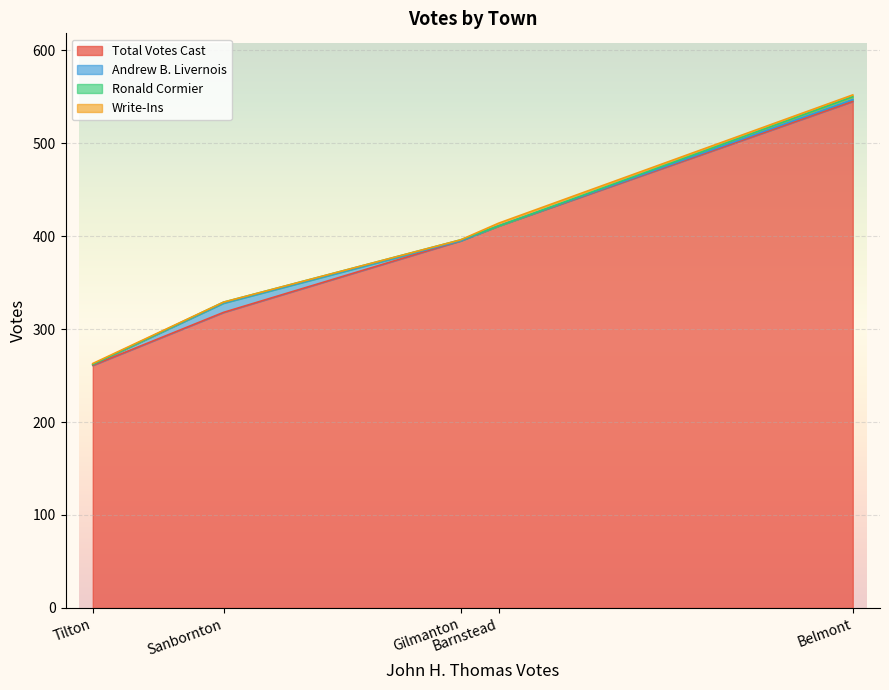

Between Gilmanton and Sanbornton, which series saw the biggest shift?

Total Votes Cast